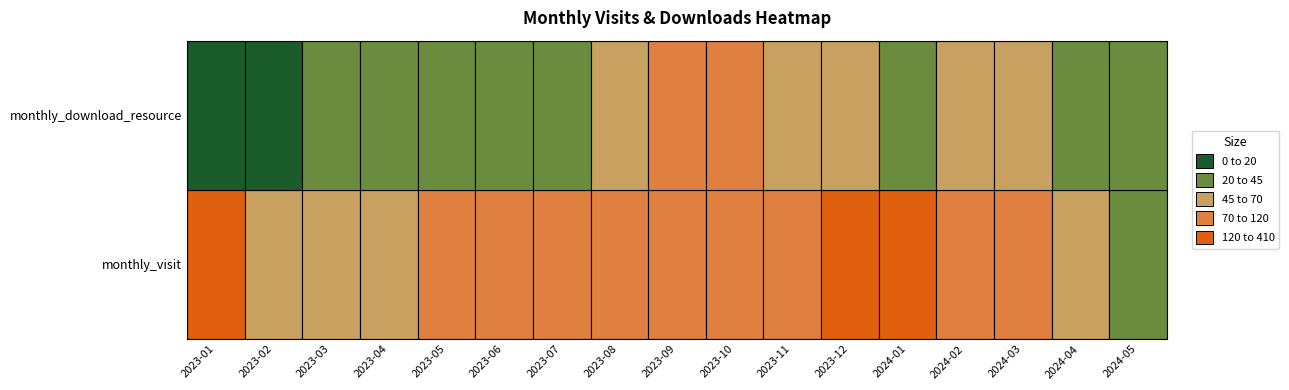

At which category is the sum across all series the highest?

2023-01